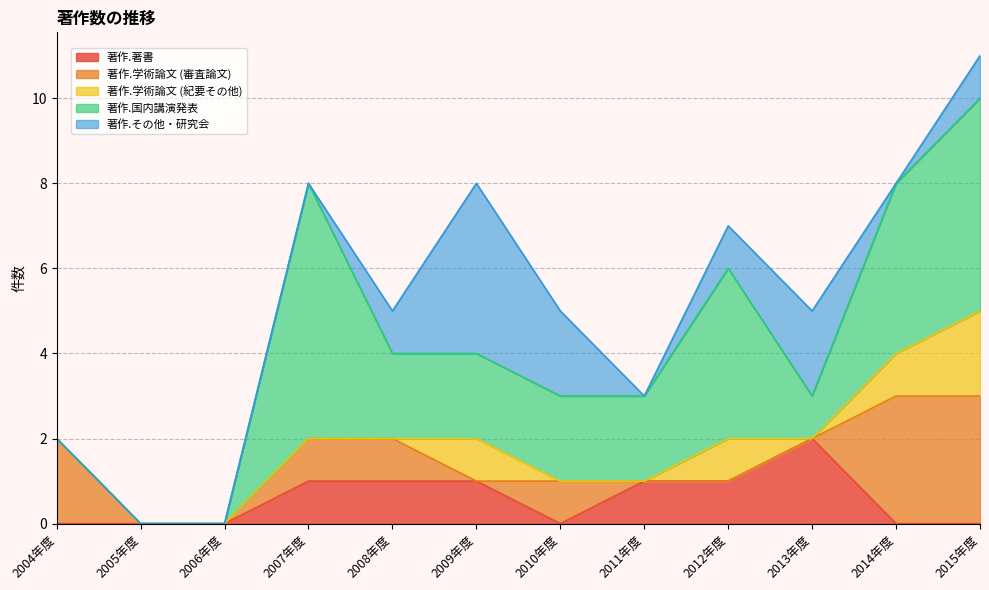

How many values in 著作.学術論文 (審査論文) are above zero?

6